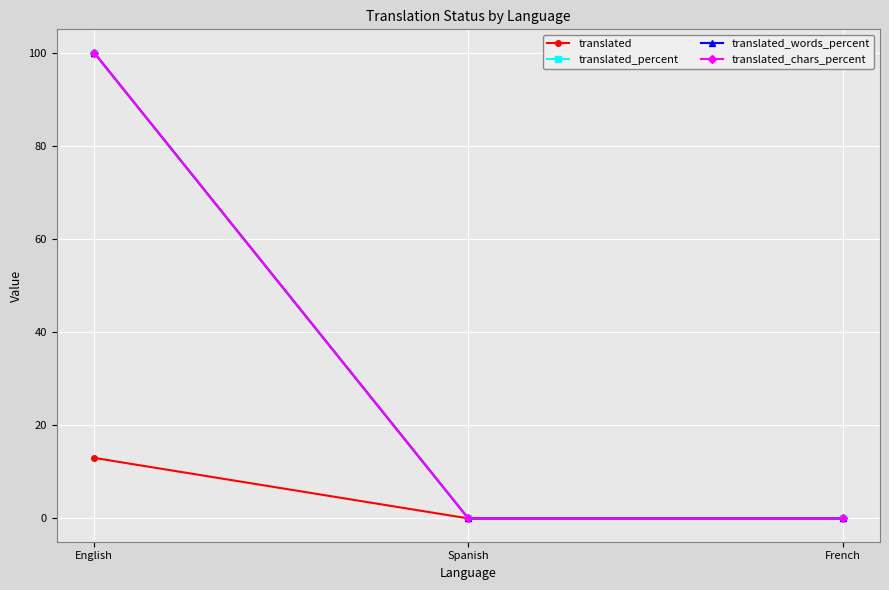

How many translated values are between 0 and 13?

3